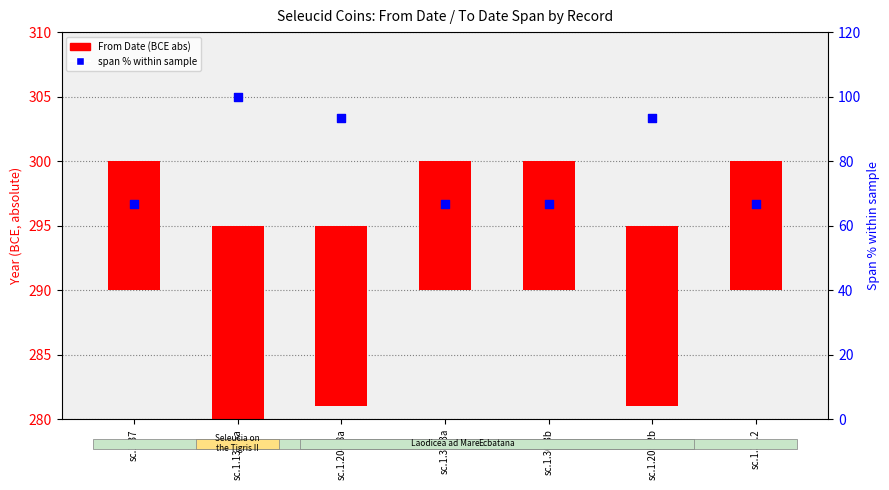

Which has a higher value, sc.1.131.5a or sc.1.36.3a?

sc.1.131.5a